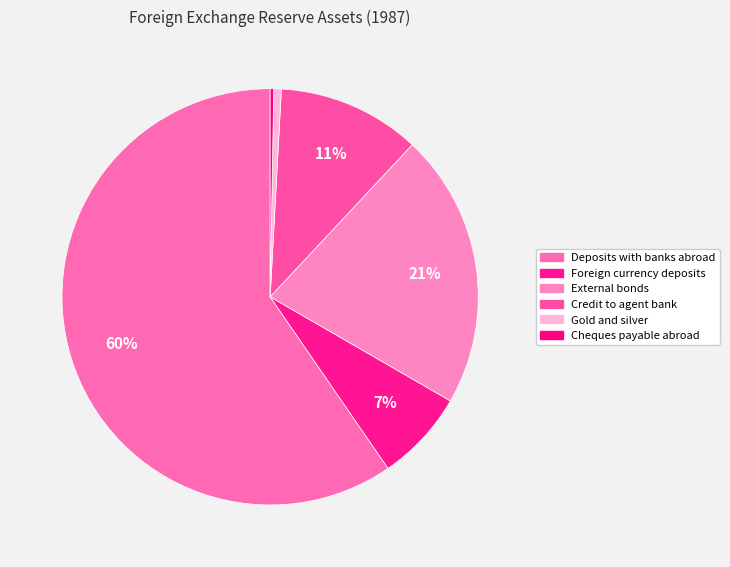

How many slices are in this pie chart?

6